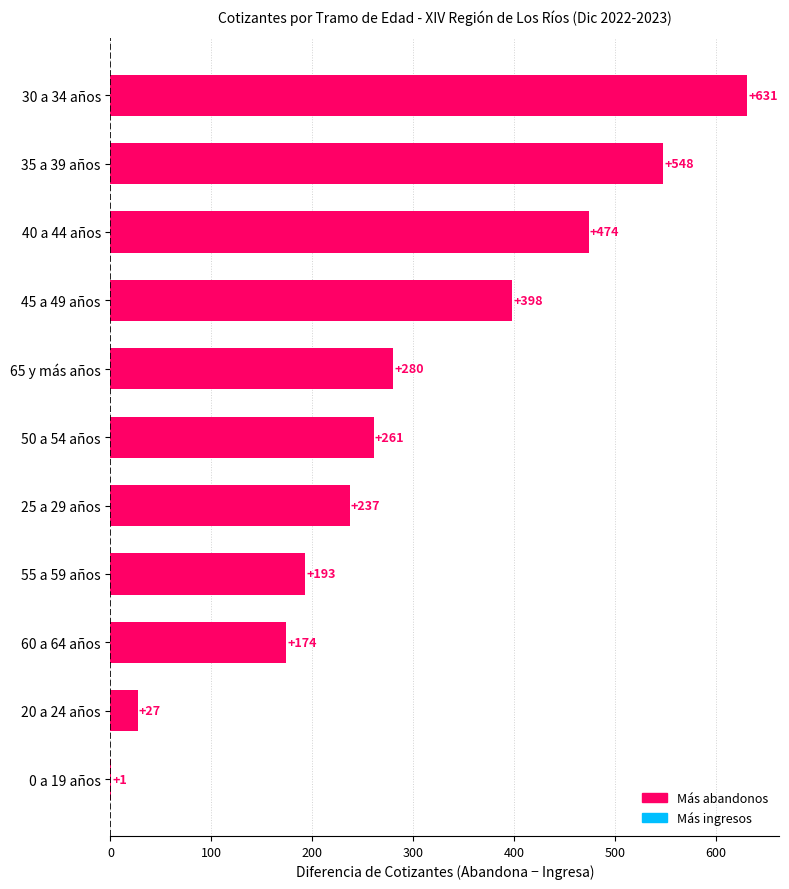

Which category has the highest value across all series?

30 a 34 años